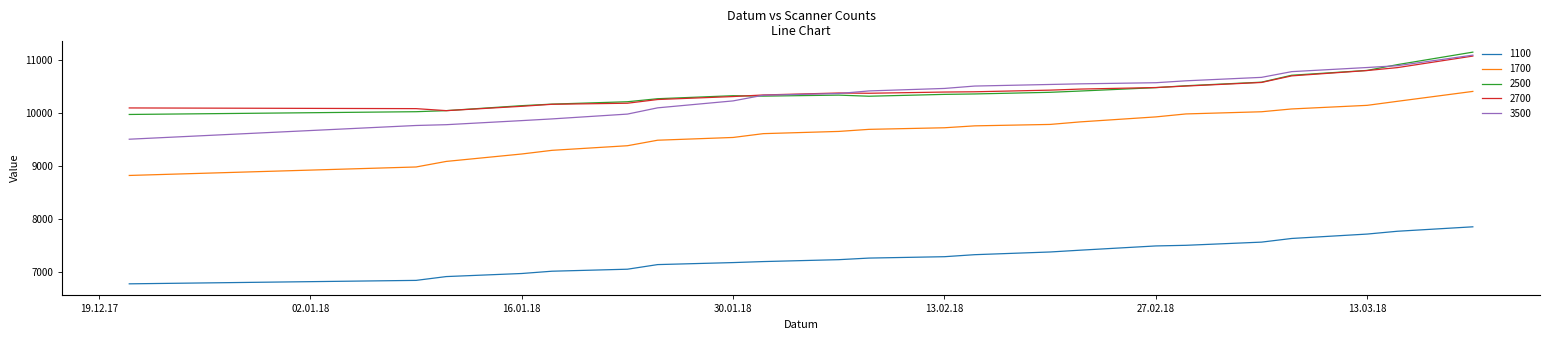

True or false: 1700 and 1100 cross at least once.

False